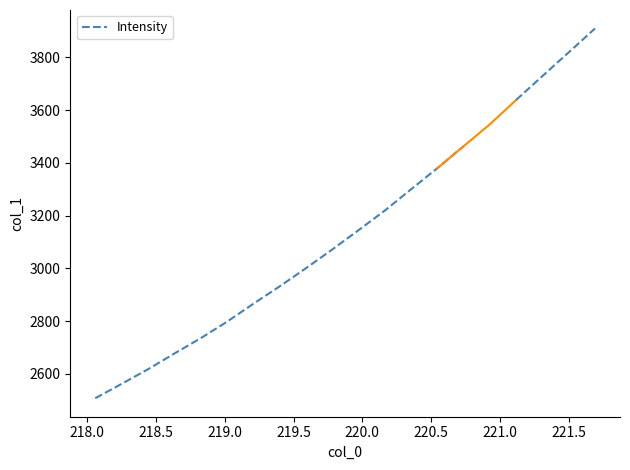

Count the number of data series in this chart.

1